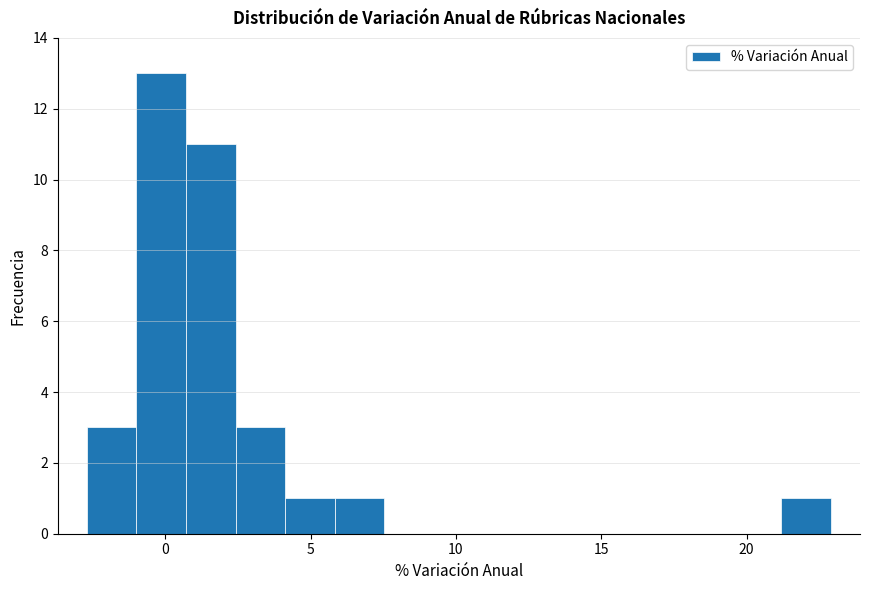

Read against the x-axis, roughly where is the centre of the tallest bar?

0.0